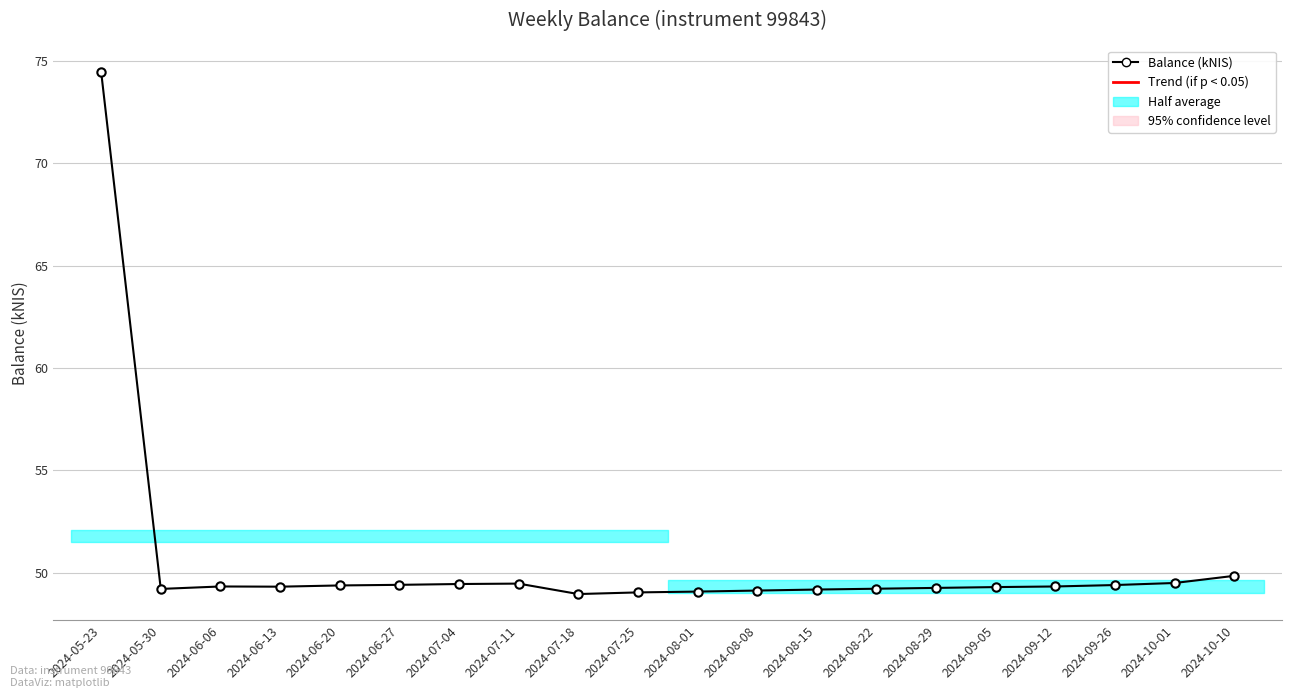

Between 2024-06-20 and 2024-07-18, which is larger?

2024-06-20